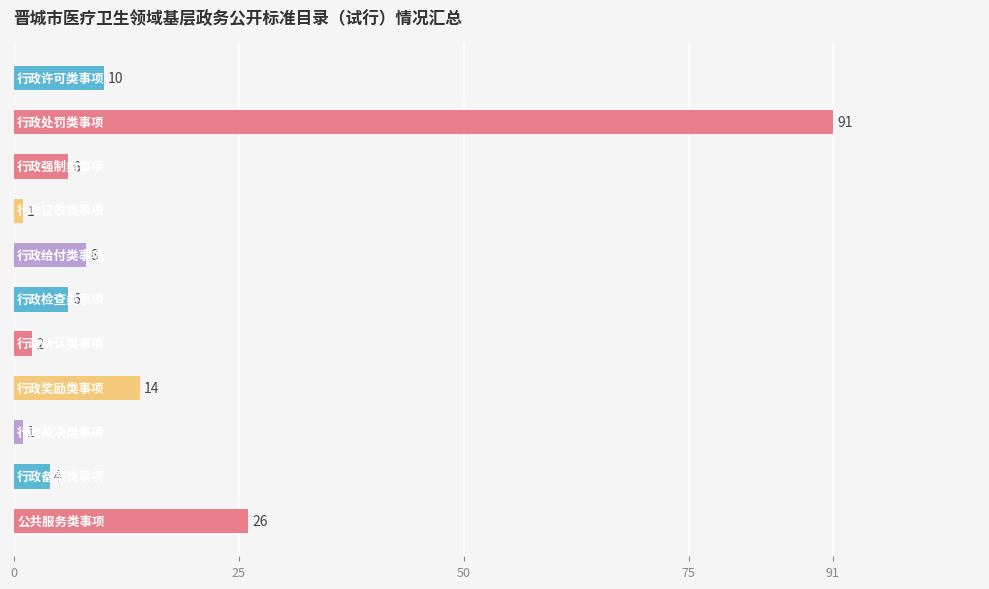

What is the maximum value shown in the chart?

91